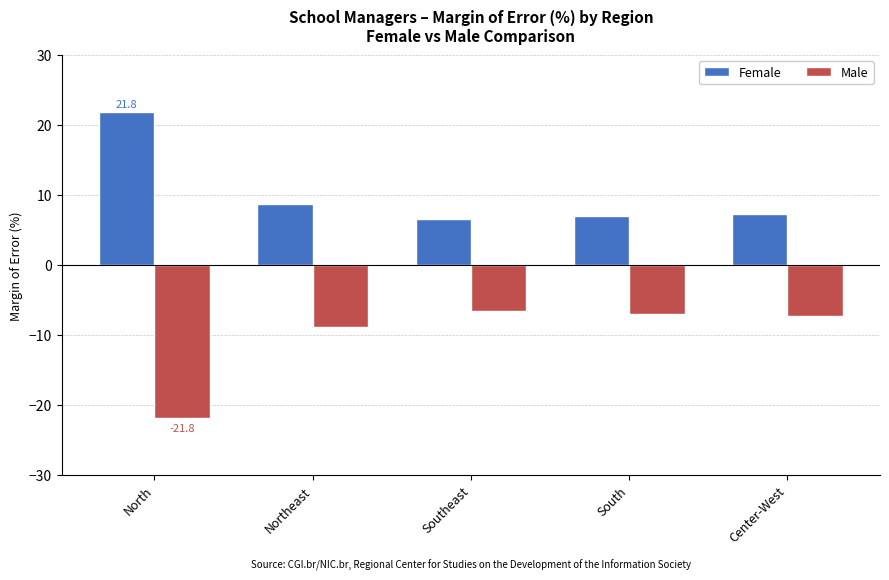

What is the label of the 4th bar from the right?

Northeast